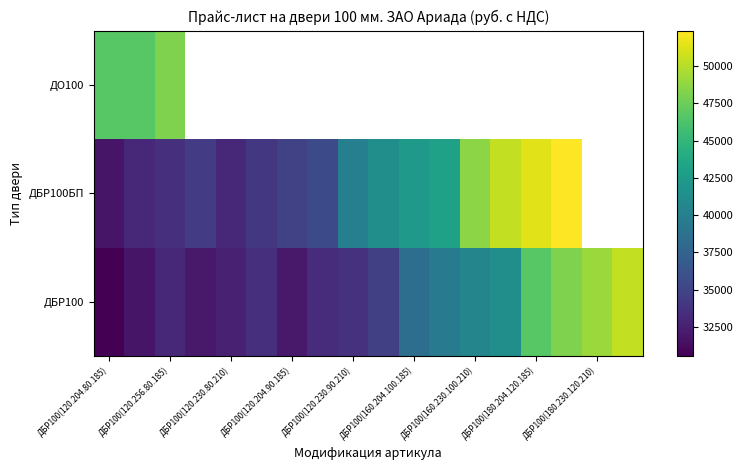

Which series has the largest total across all categories?

ДБР100